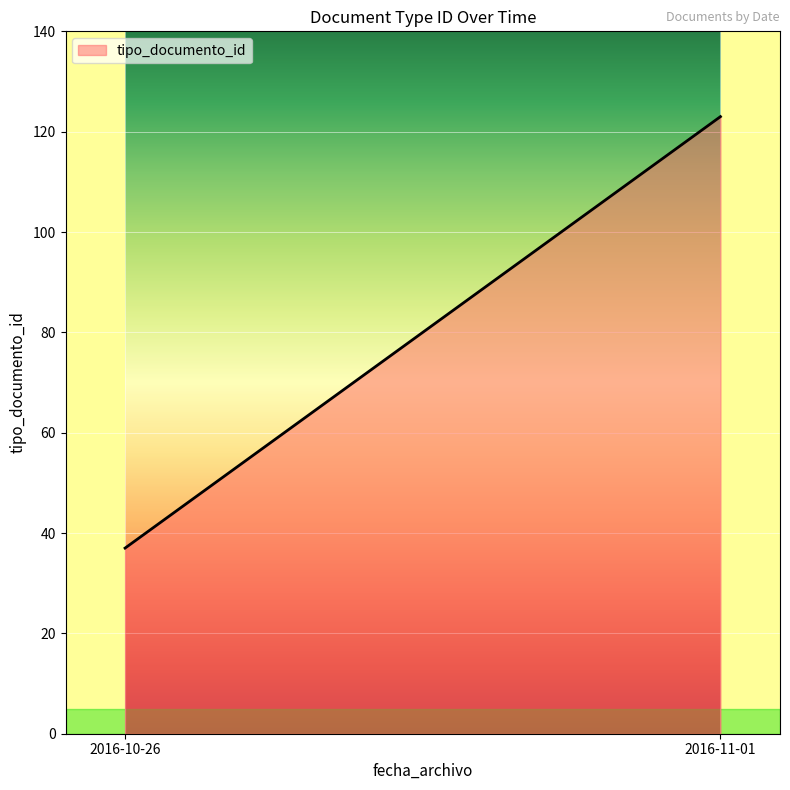

At which category does the chart reach its peak across all series?

2016-11-01